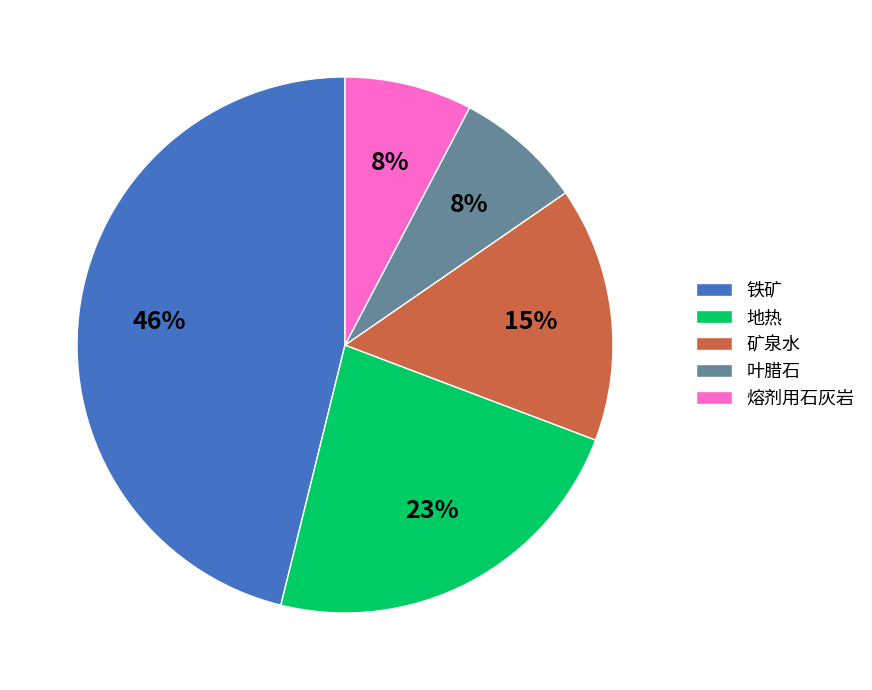

Which slice is the largest?

铁矿